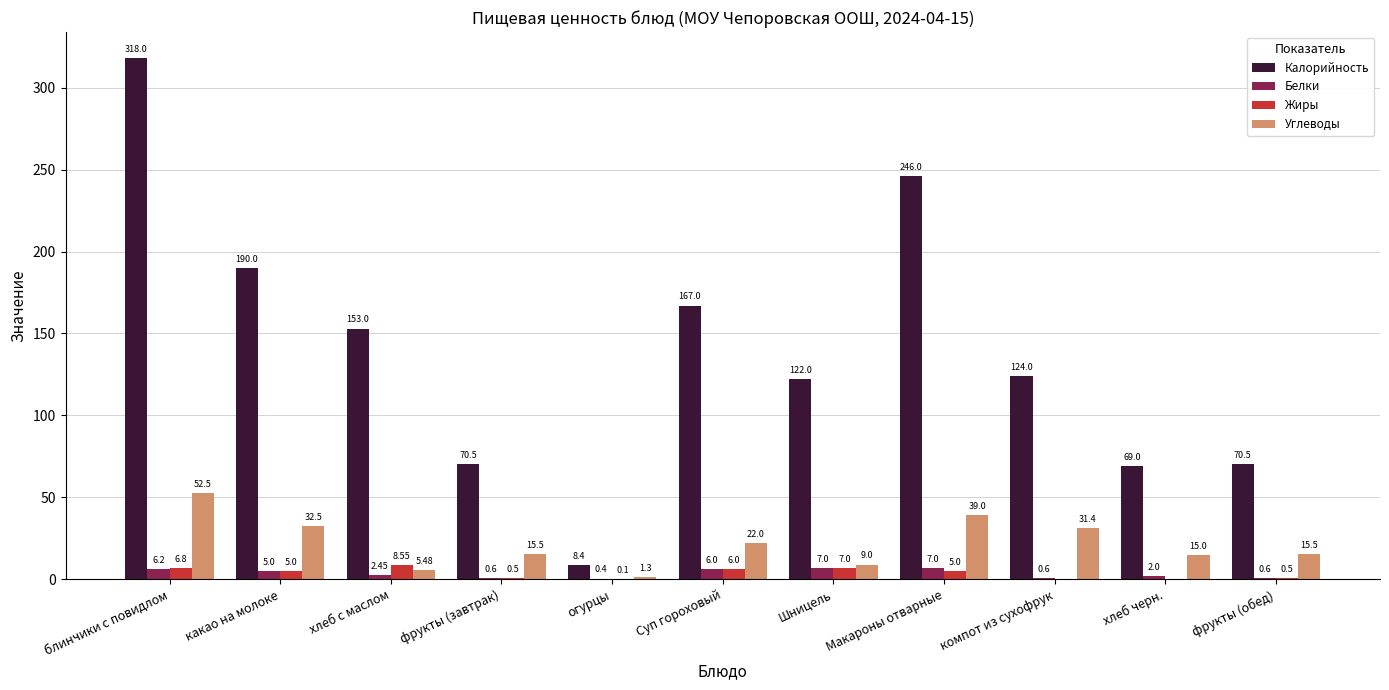

What is the sum of all Жиры values?

39.5